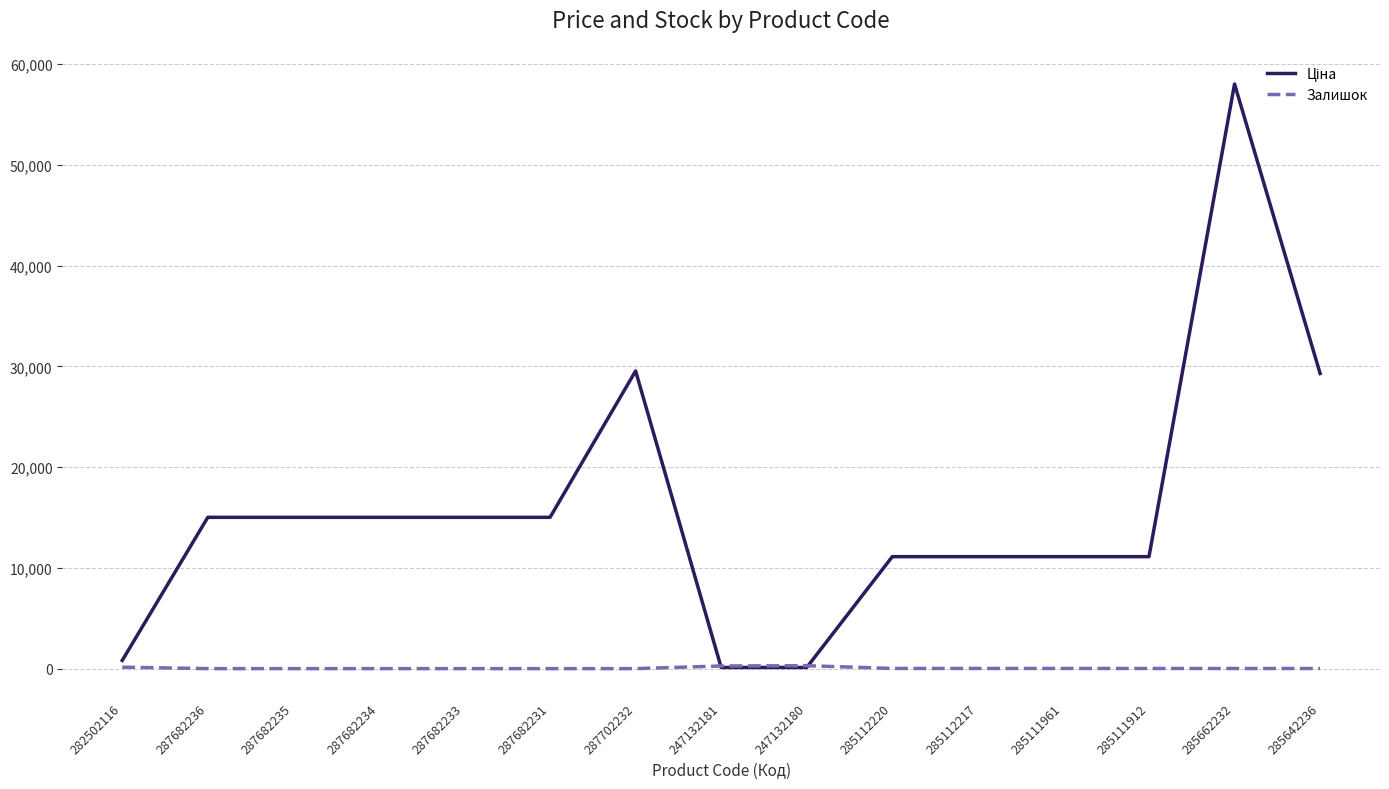

What is the sum of all Залишок values?

779.0